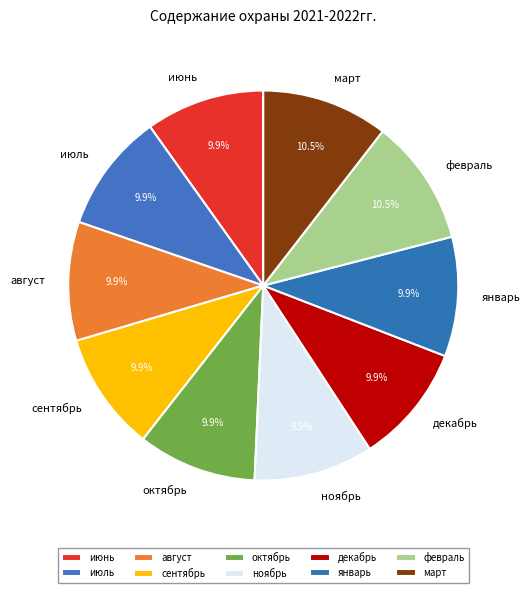

How many segments does this pie chart have?

10